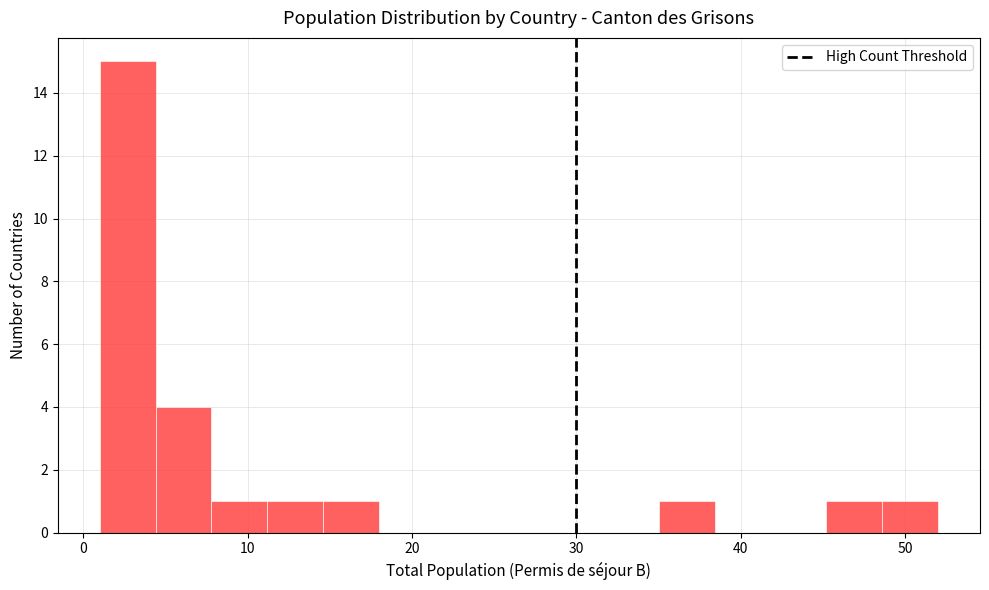

Read against the x-axis, roughly where is the centre of the tallest bar?

3